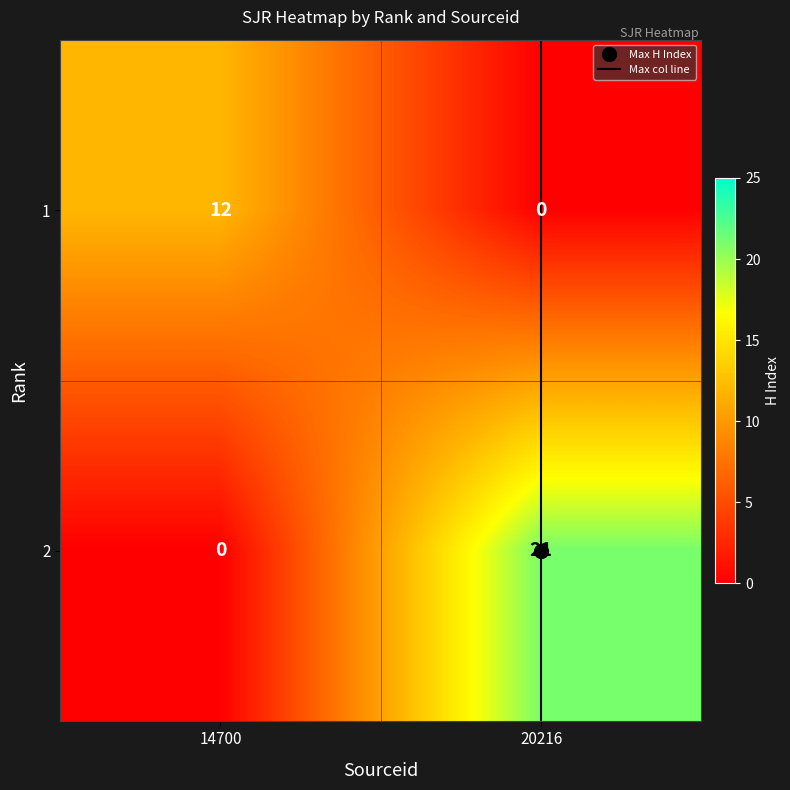

What is the total value across all series at 20216?

21